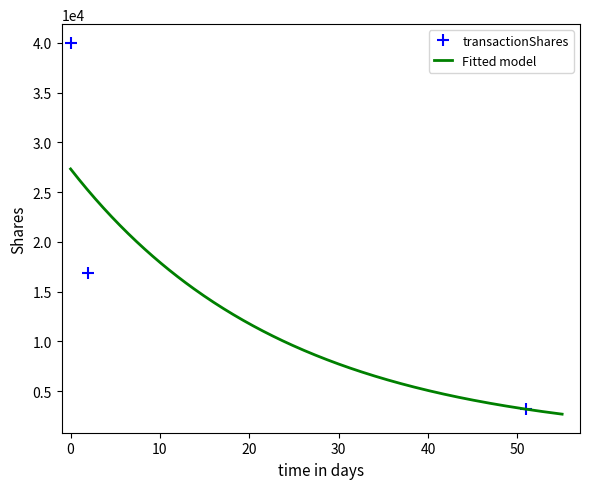

How many categories are shown in the chart?

3